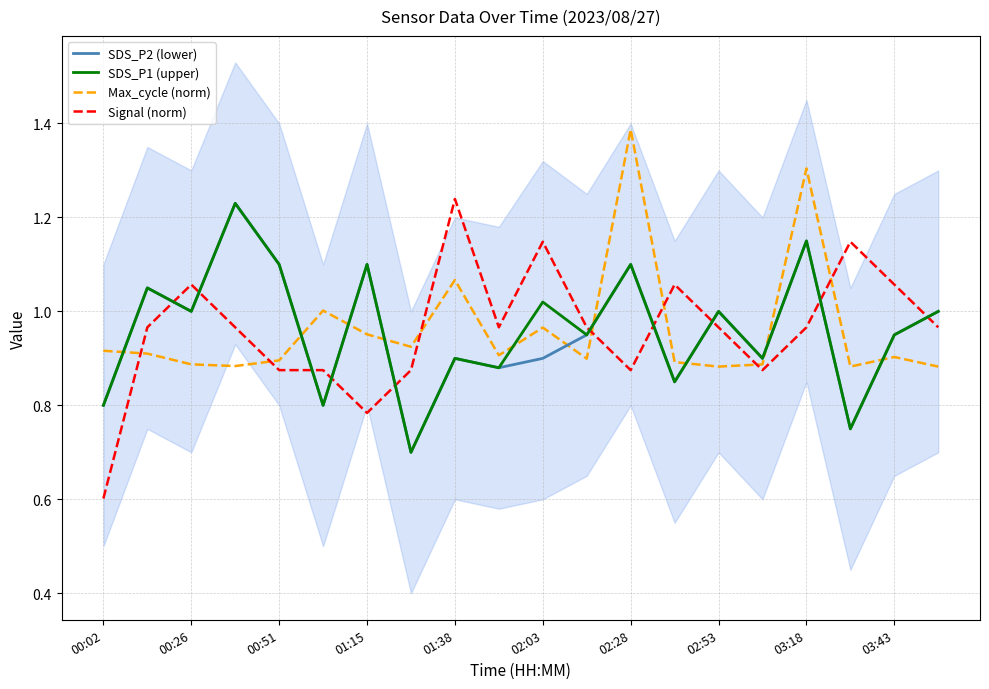

The value of Signal (norm) at 03:18 is 1.7. True or false?

False